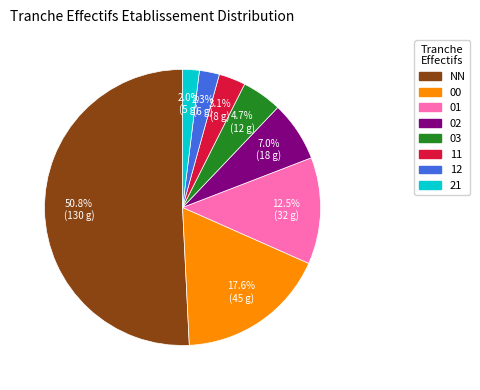

Combined, what portion of the pie is 02 and NN?

57.8%